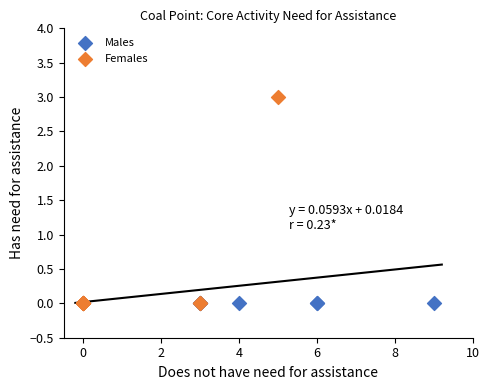

Which series reaches the maximum Y coordinate?

Females